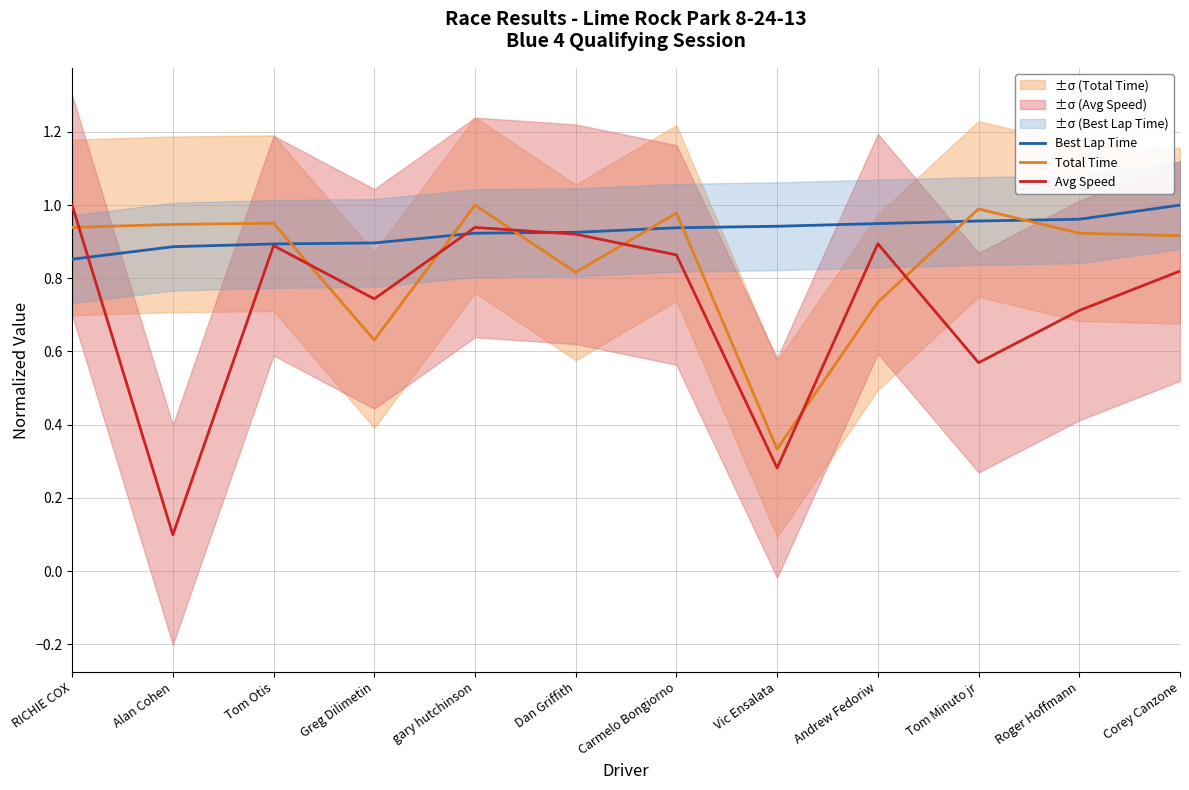

Where is Best Lap Time nearest to the value 0?

RICHIE COX